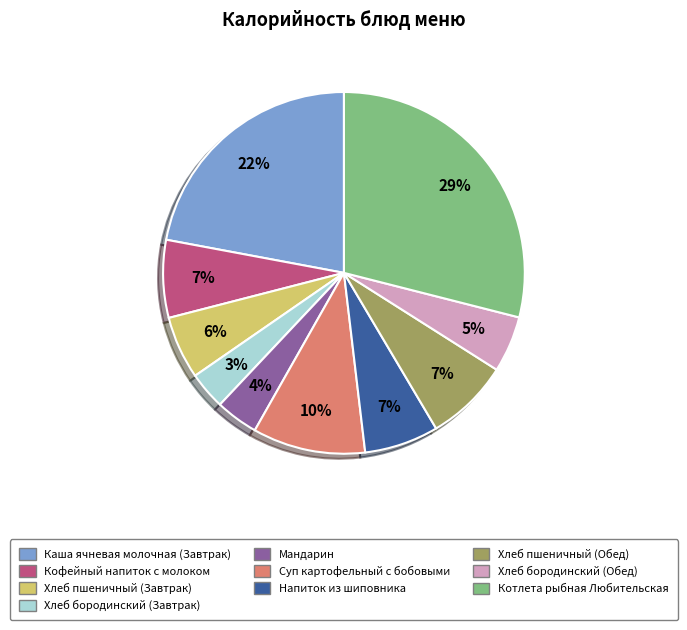

What is the largest slice in the pie chart?

Котлета рыбная Любительская